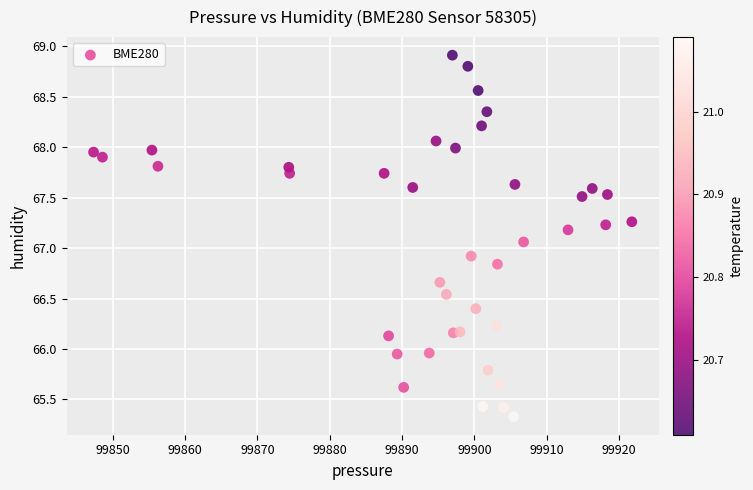

What is the range of X values (max minus min)?

74.4